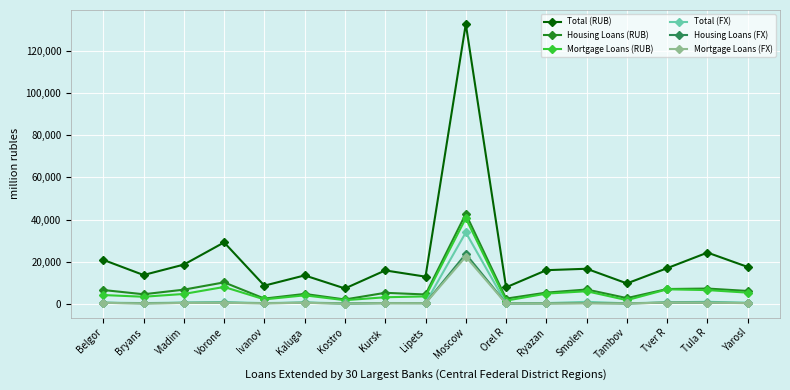

At which category is the sum across all series the highest?

Moscow